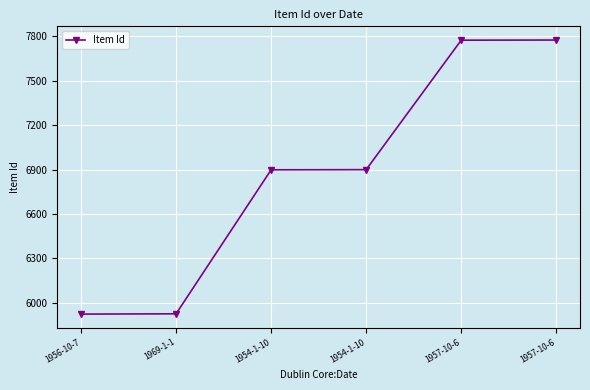

How many values are below 6899?

3